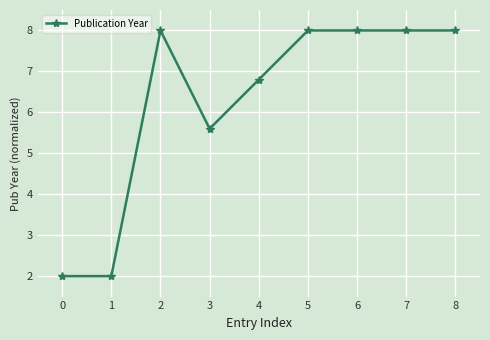

Which has a higher value, 4 or 1?

4